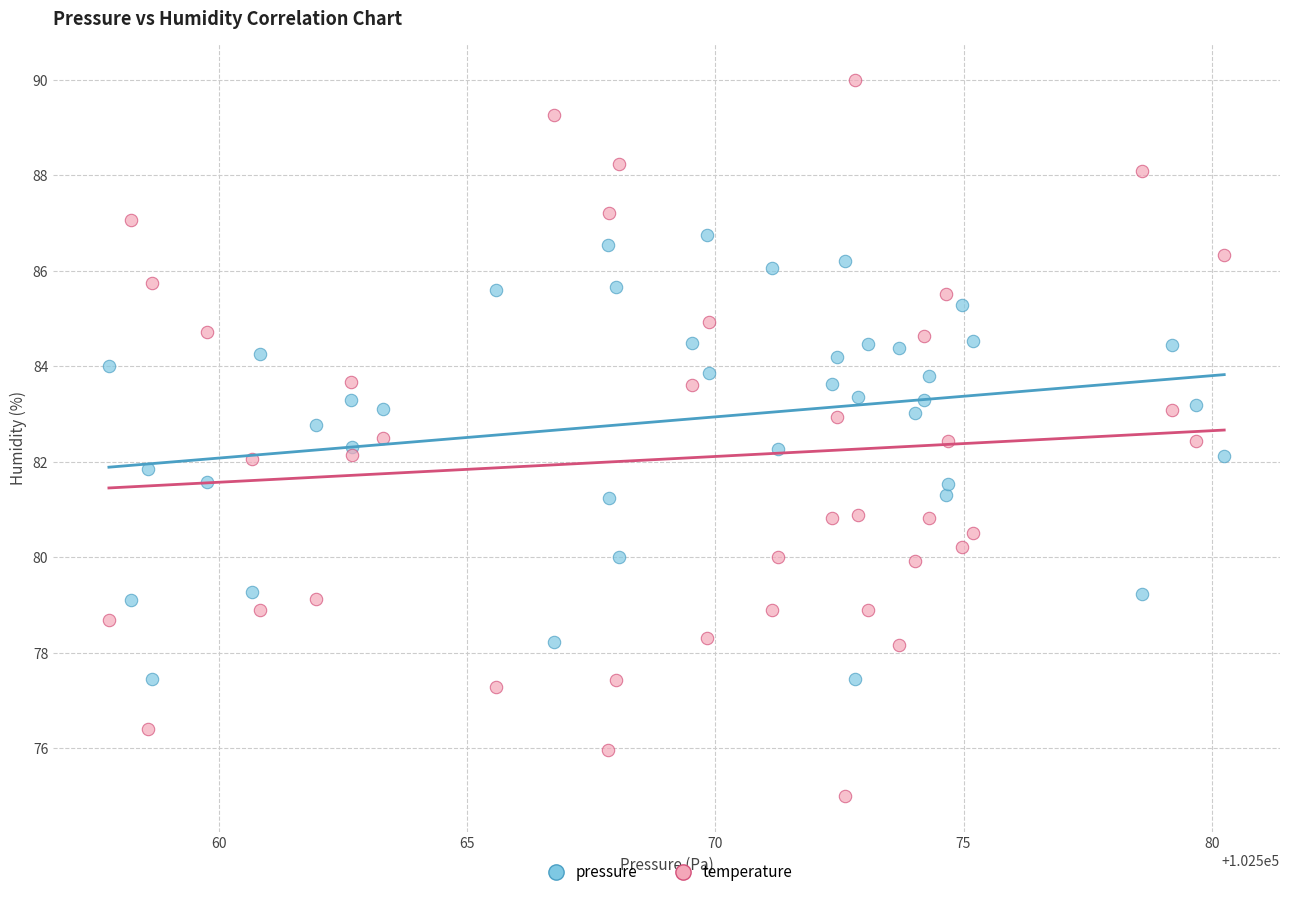

Which series reaches the minimum Y coordinate?

temperature